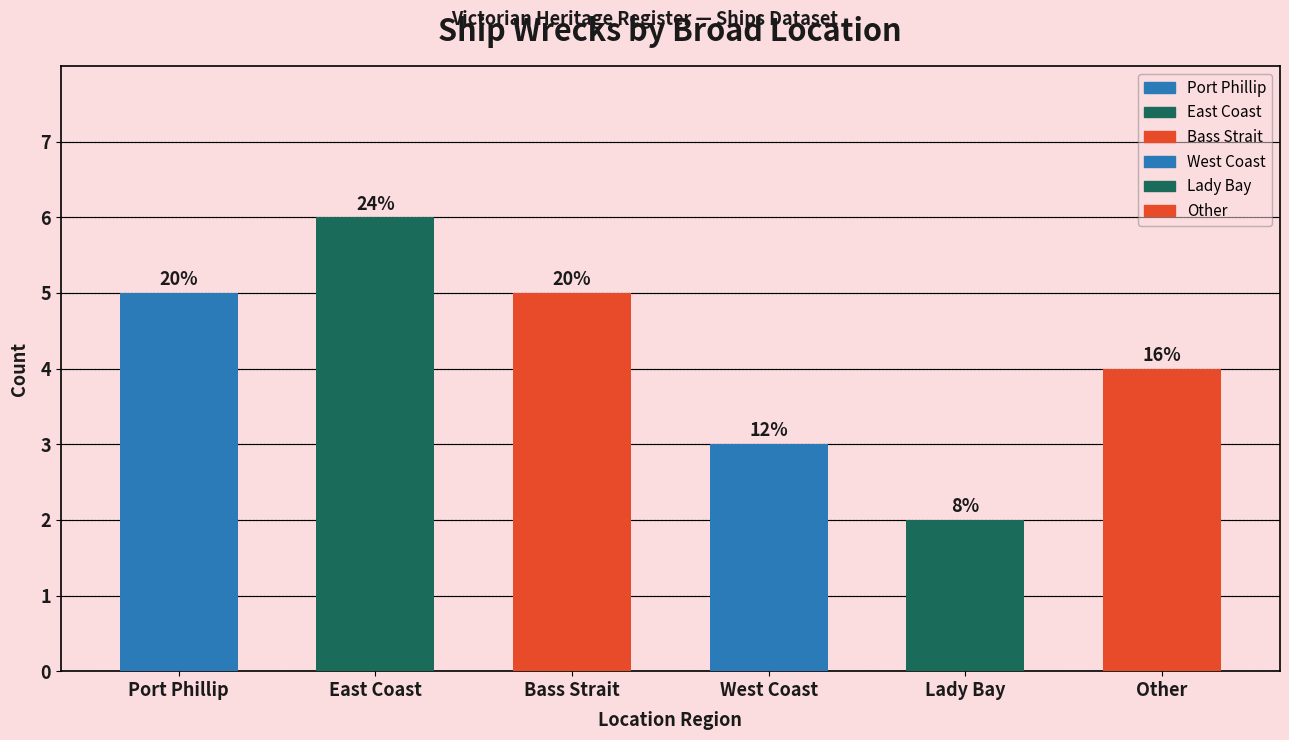

How many bars are there in total?

6